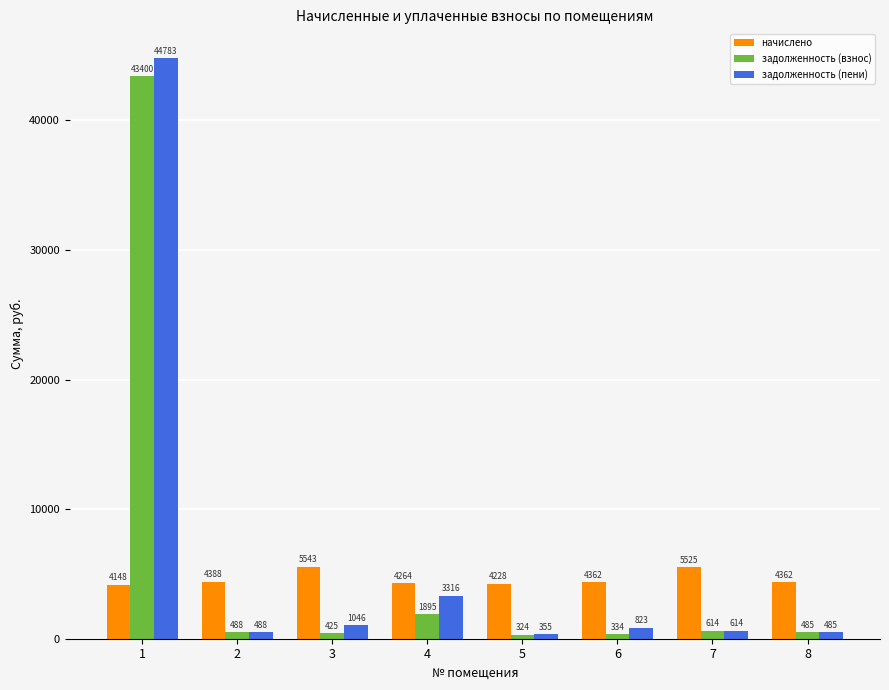

What is the average value of the задолженность (пени) series?

6488.8